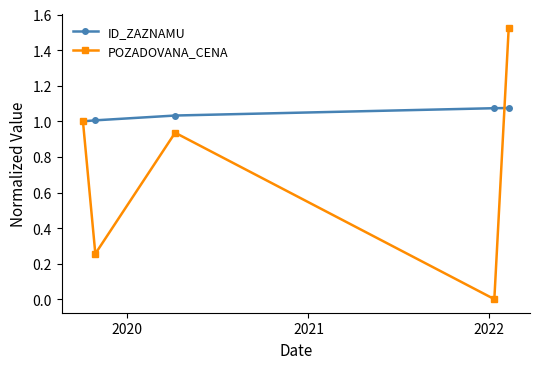

What is the average value of the POZADOVANA_CENA series?

0.7